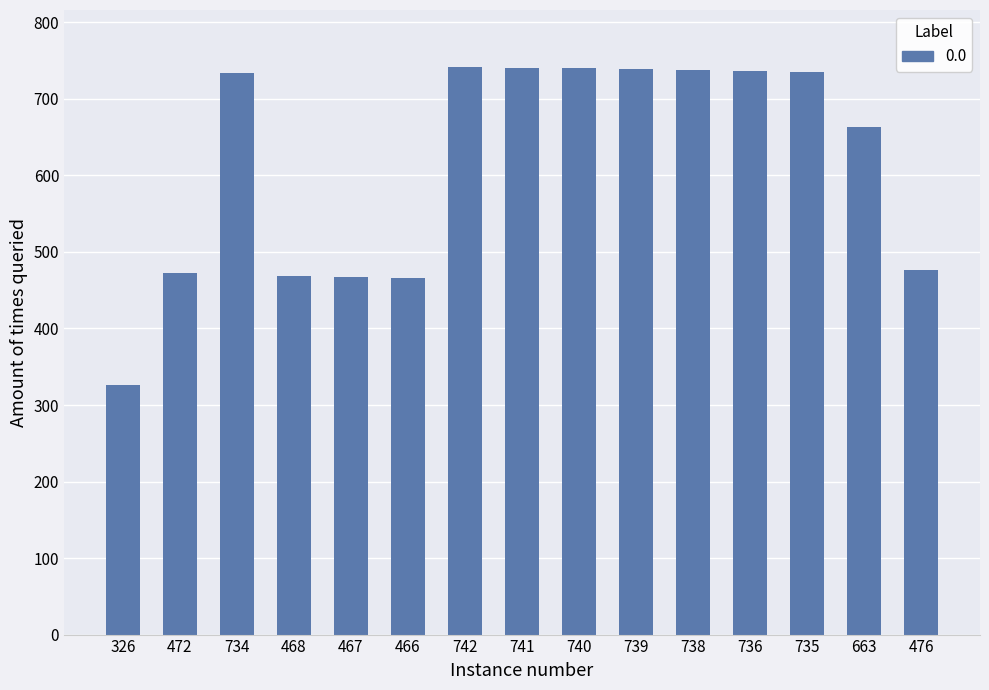

What is the average value?

616